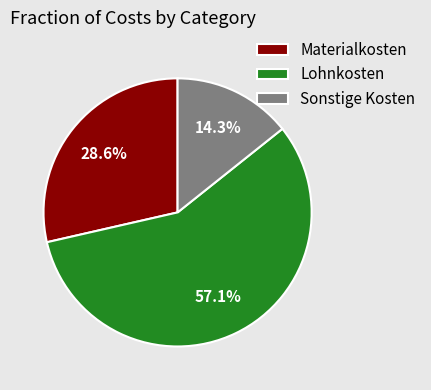

To the nearest percent, what percentage of the pie is Sonstige Kosten?

14%